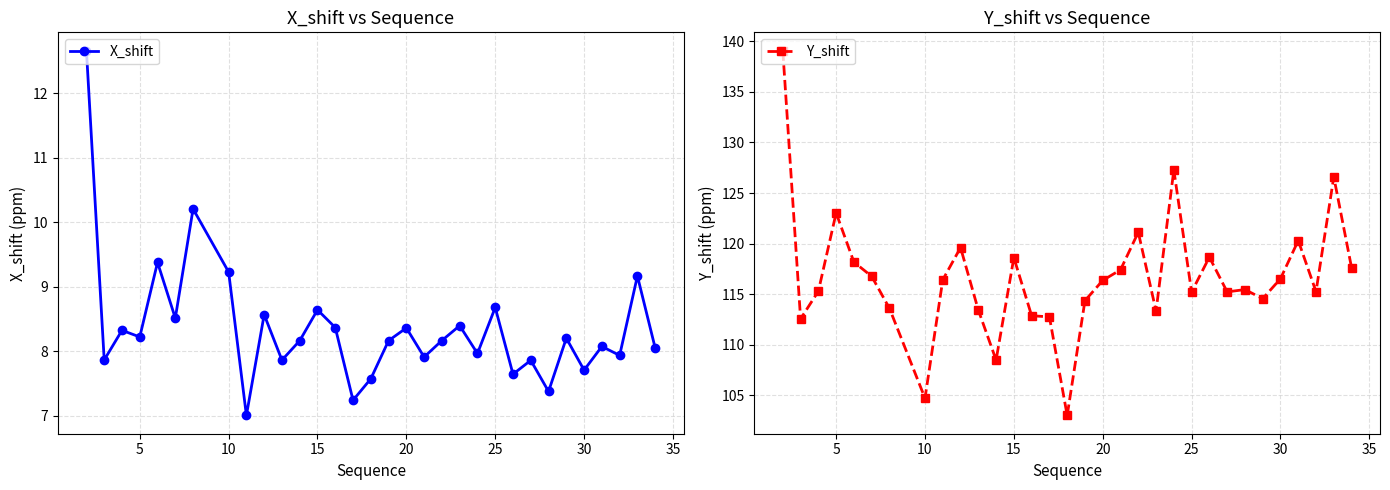

True or false: X_shift has more than 1 points higher than both neighbors.

True